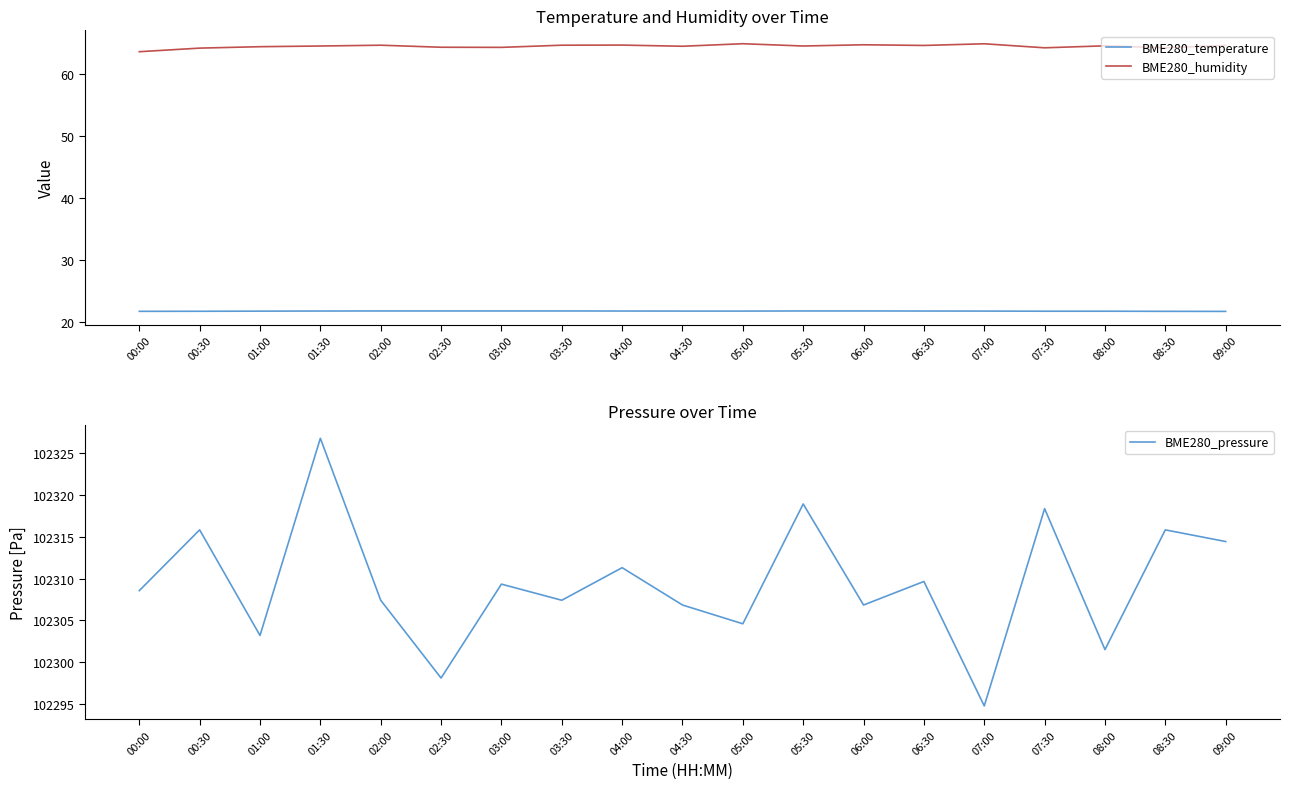

What position from the left is 03:00?

7